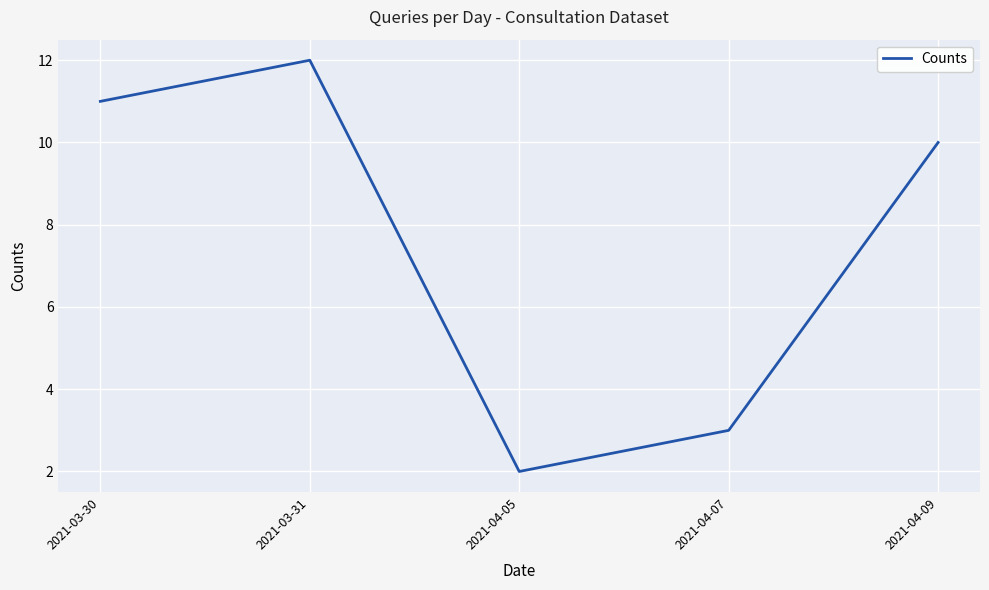

Between 2021-03-30 and 2021-03-31, which is larger?

2021-03-31